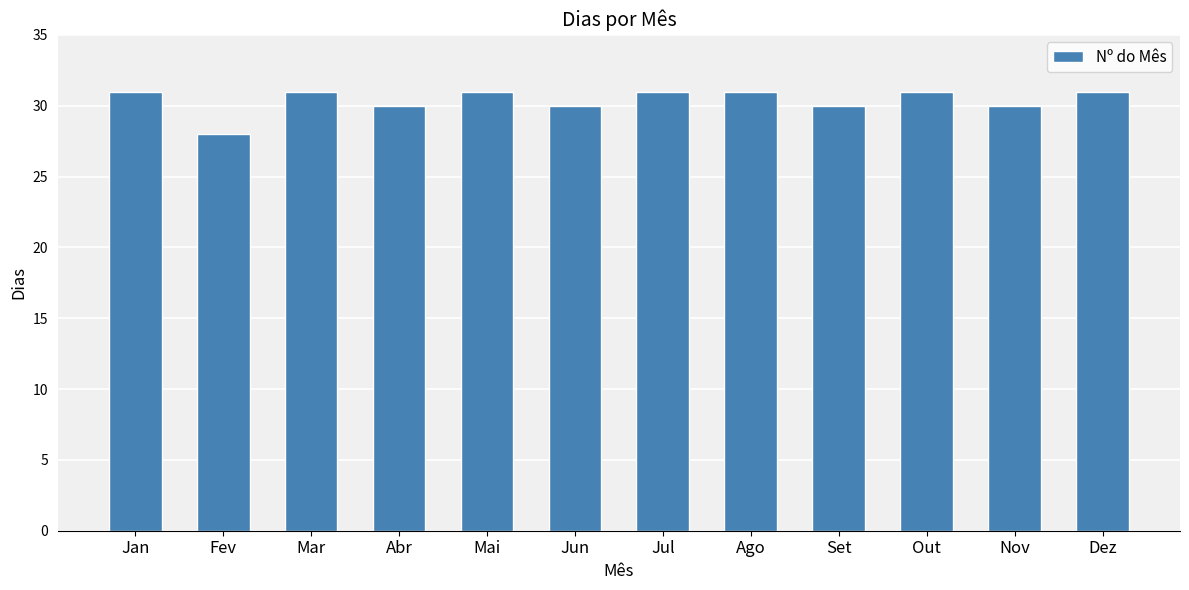

What is the sum of all values?

365